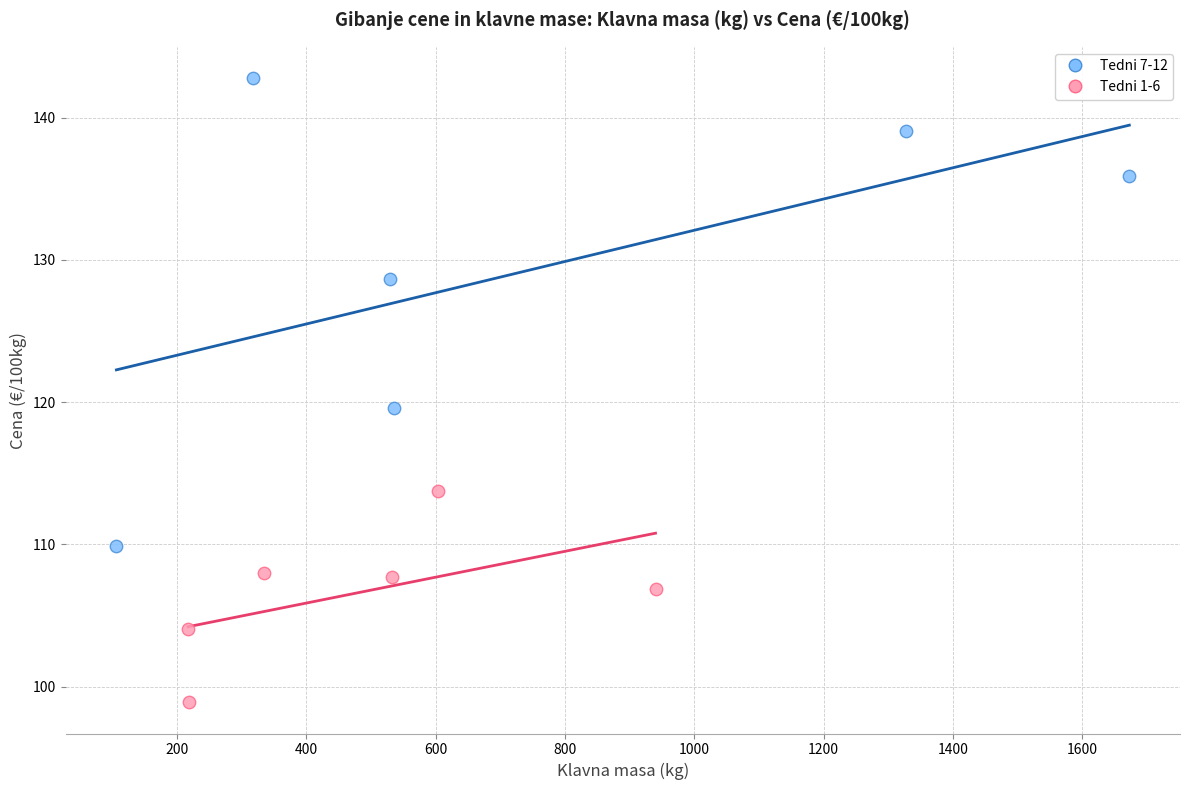

What are all the series names shown in the legend?

Tedni 7-12, Tedni 1-6